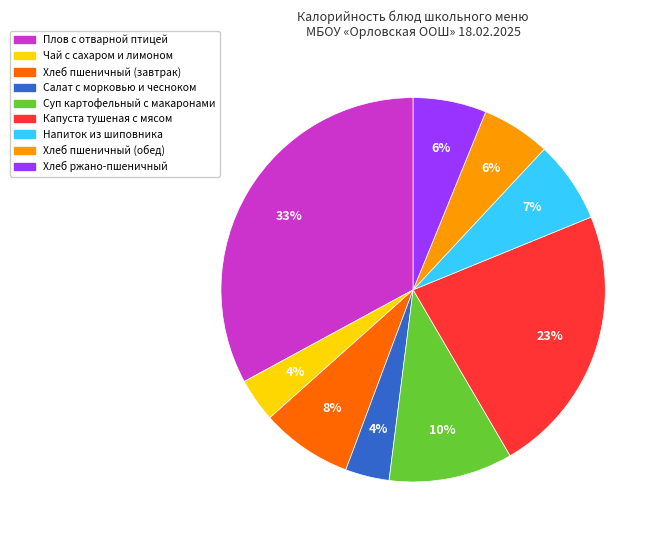

Is there a majority slice in this chart?

No